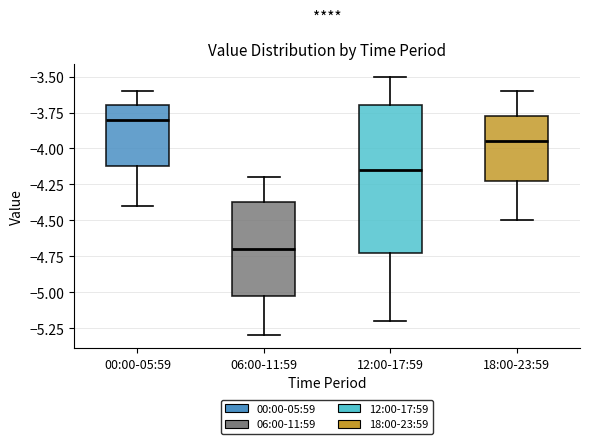

Which box is the tallest, from its lower edge to its upper edge?

12:00-17:59